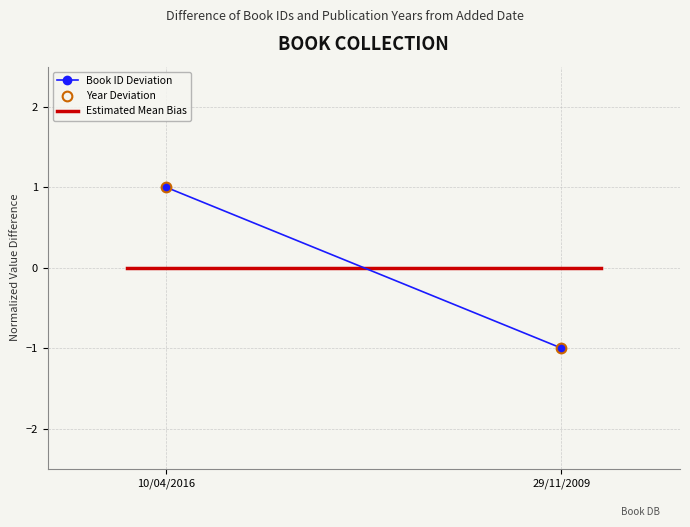

The value of Year Deviation at 10/04/2016 is 1.6. True or false?

False